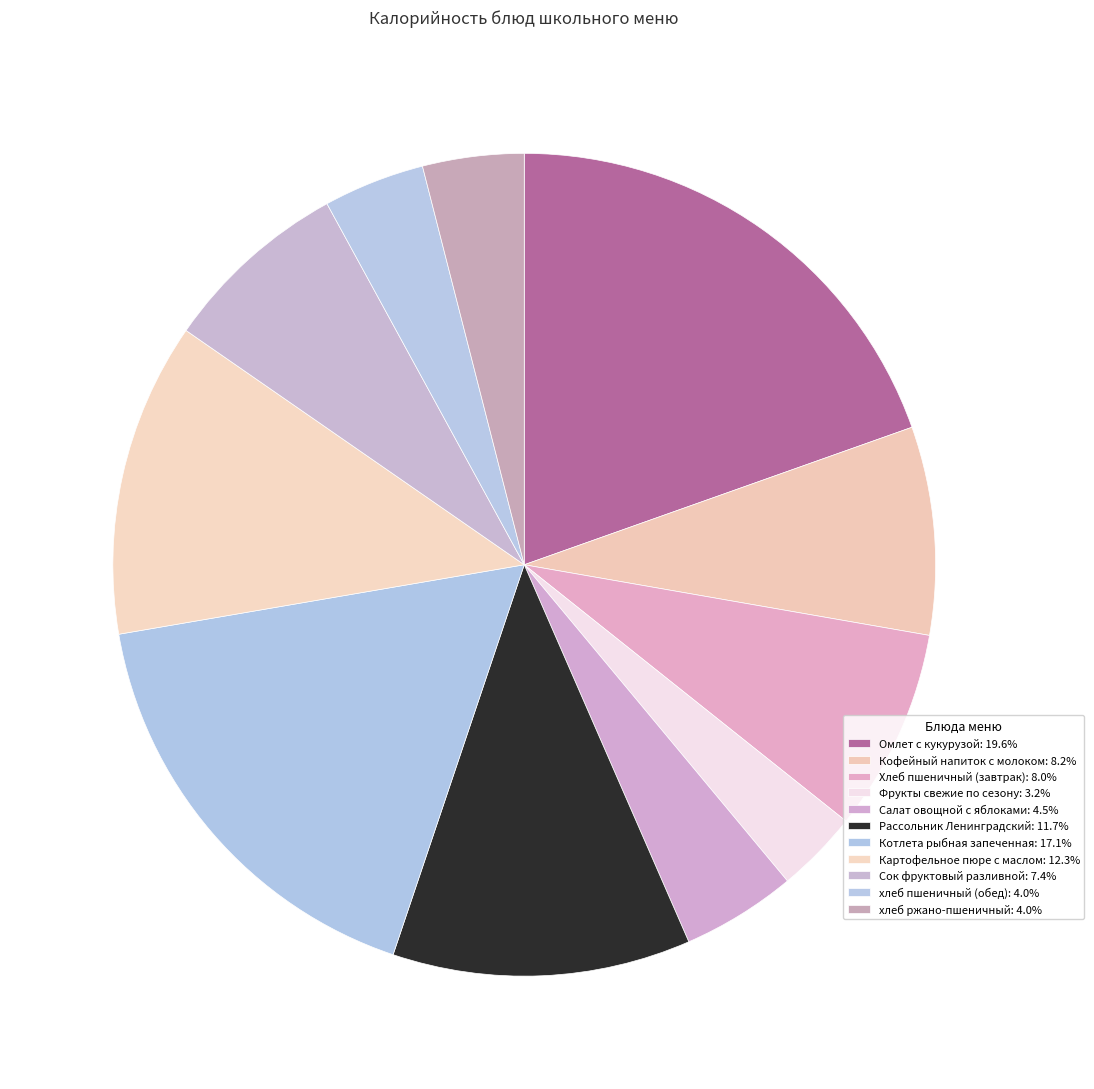

How many segments does this pie chart have?

11